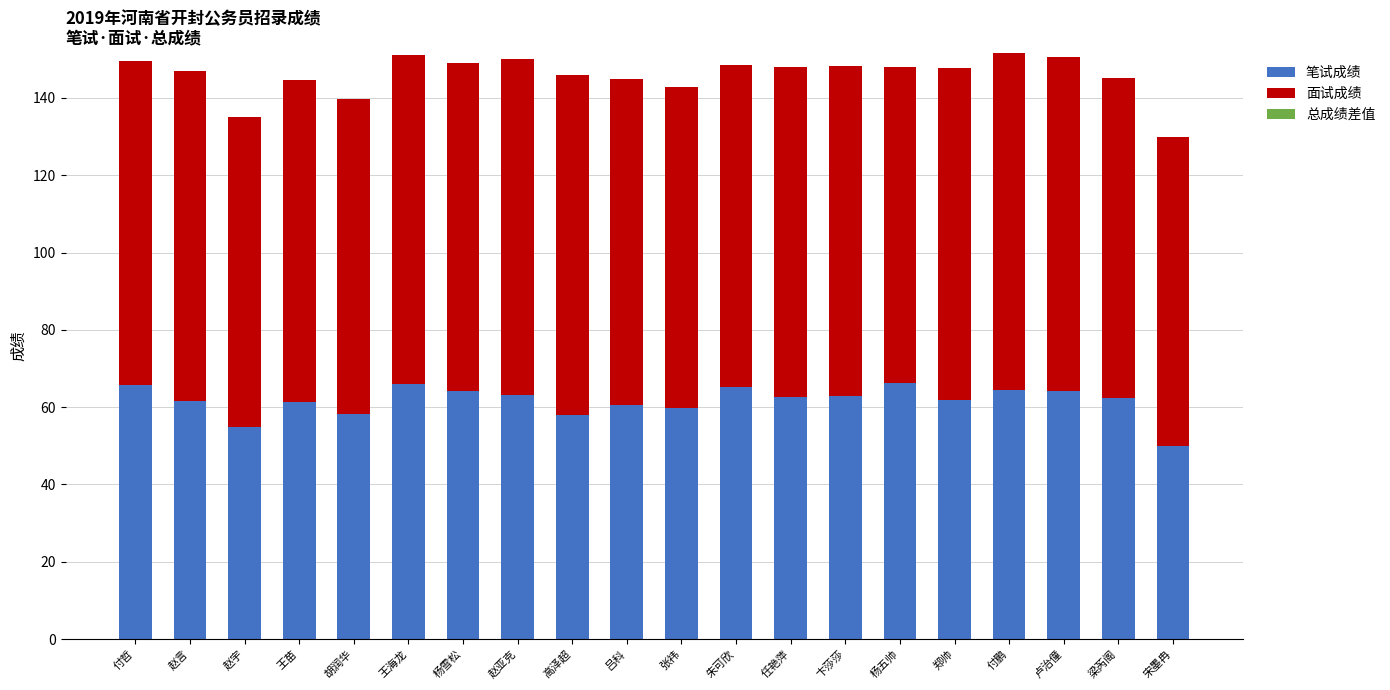

What is the maximum value for 笔试成绩?

66.3